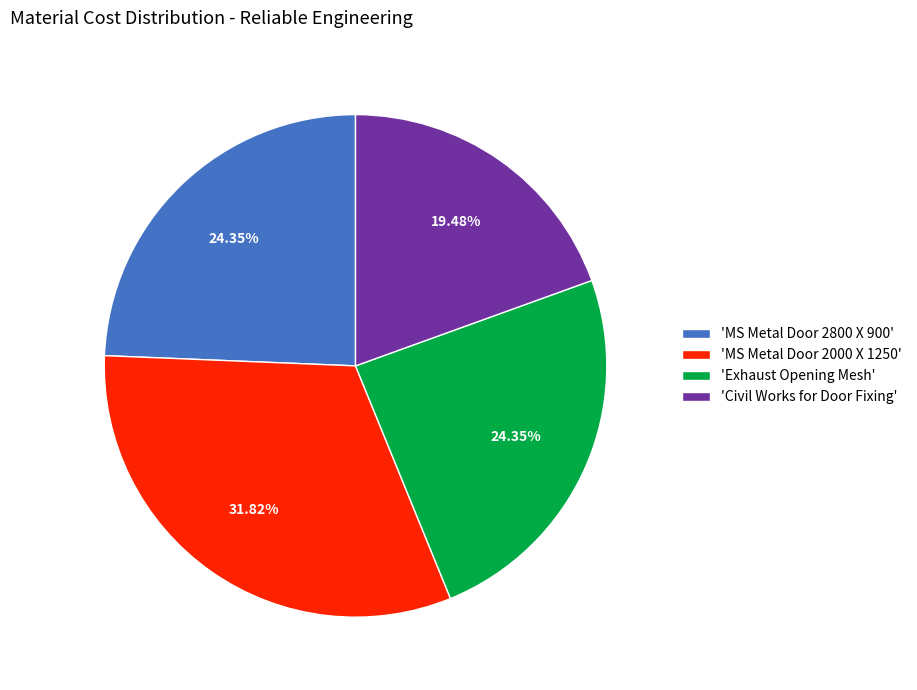

Which slice is the smallest?

'Civil Works for Door Fixing'